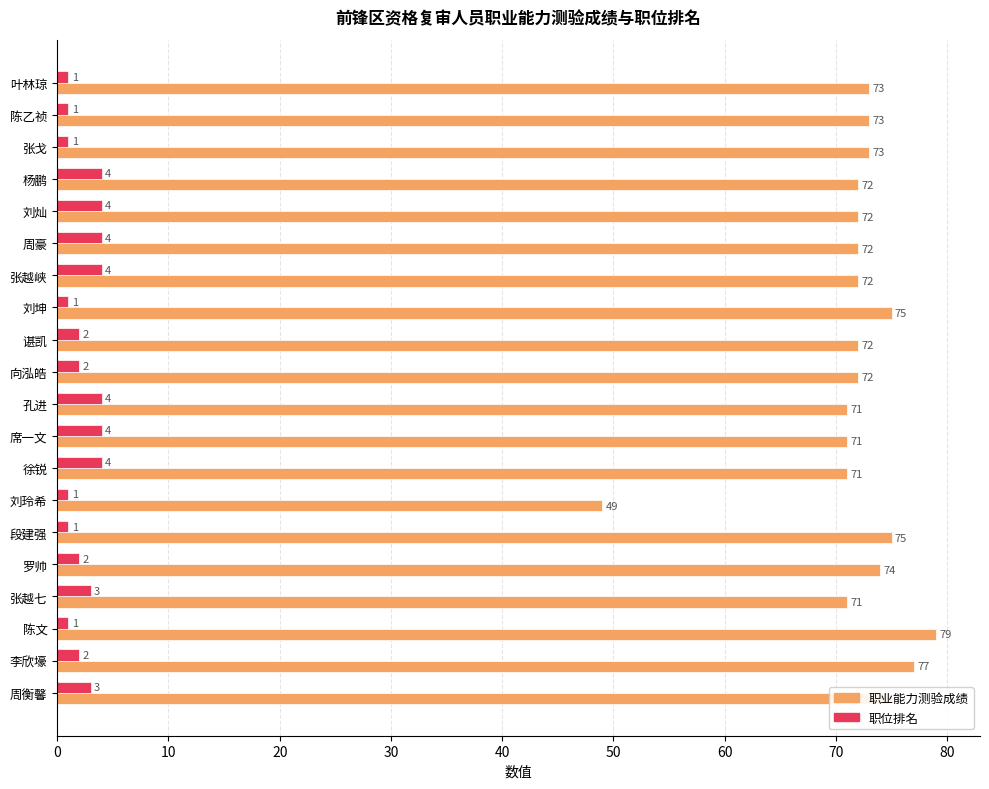

Which label corresponds to the largest value in the chart?

陈文